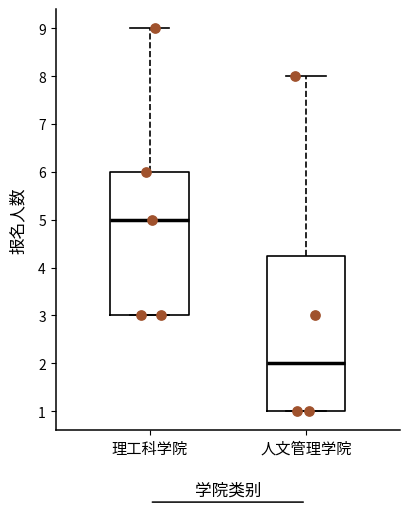

Comparing the boxes themselves (not the whiskers), which one is the tallest?

人文管理学院